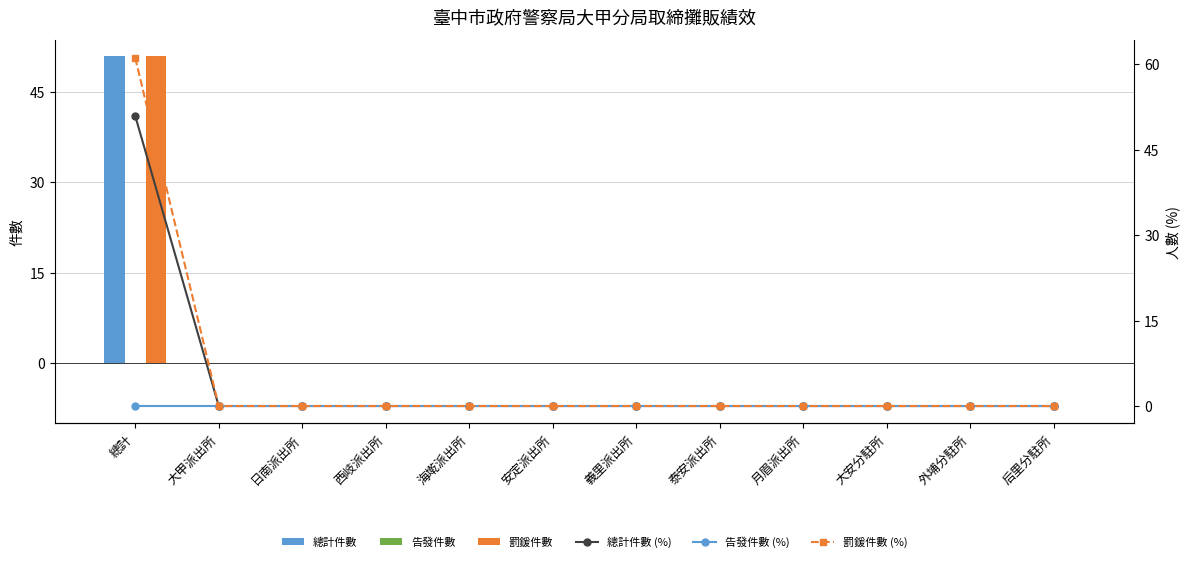

At which label does 罰鍰件數 reach its minimum?

大甲派出所